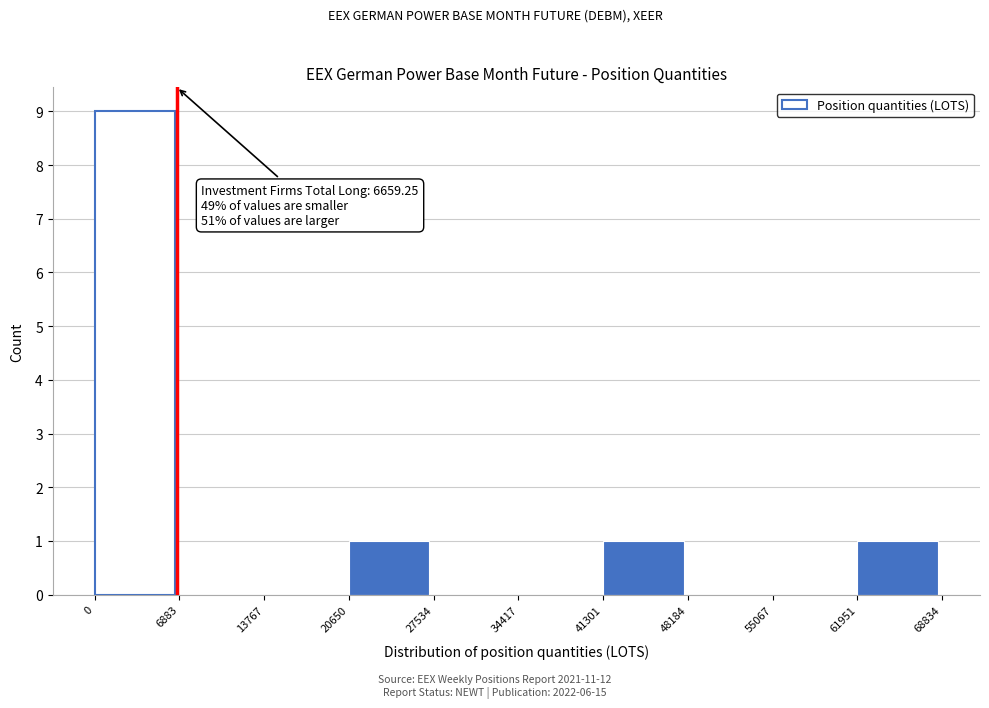

Which range on the x-axis has the tallest bar?

0 to 6883